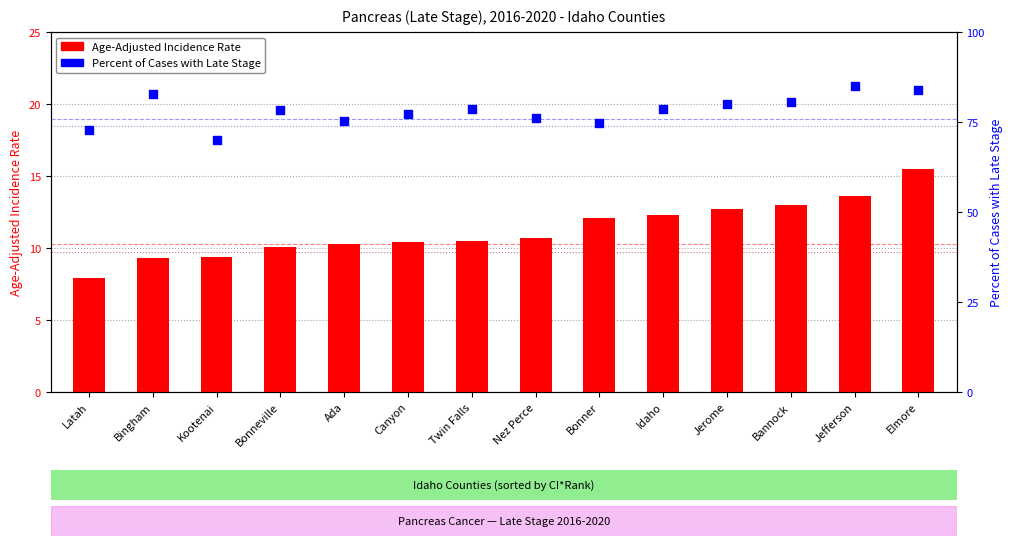

Which series reaches the minimum Y coordinate?

Age-Adjusted Incidence Rate